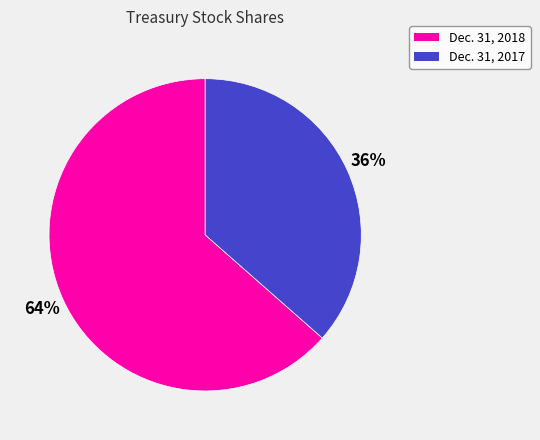

What is the smallest slice in the pie chart?

Dec. 31, 2017